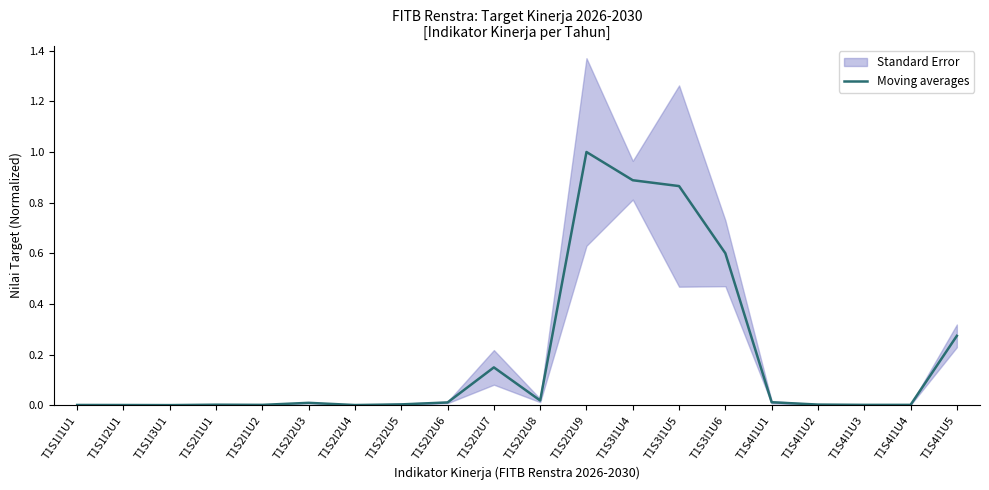

What is the label of the 16th point from the left?

T1S4I1U1